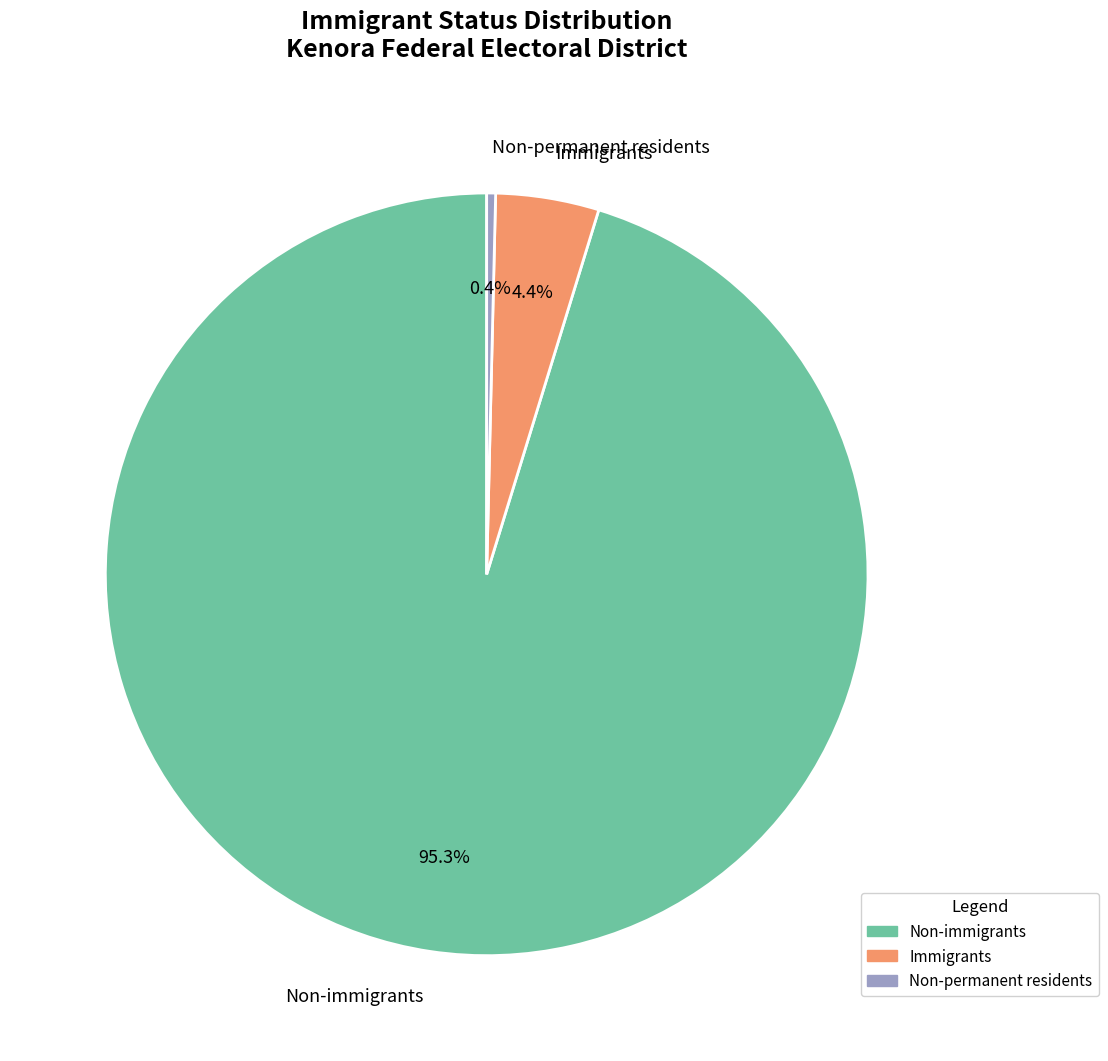

What percentage is the Immigrants slice, to the nearest percent?

4%